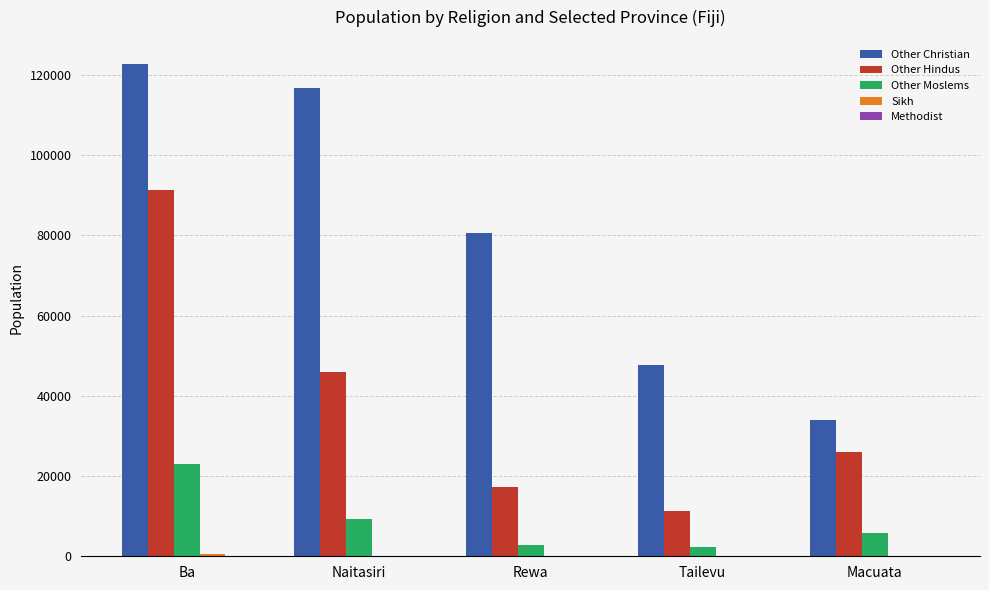

The value of Other Moslems at Tailevu is 2318. True or false?

True